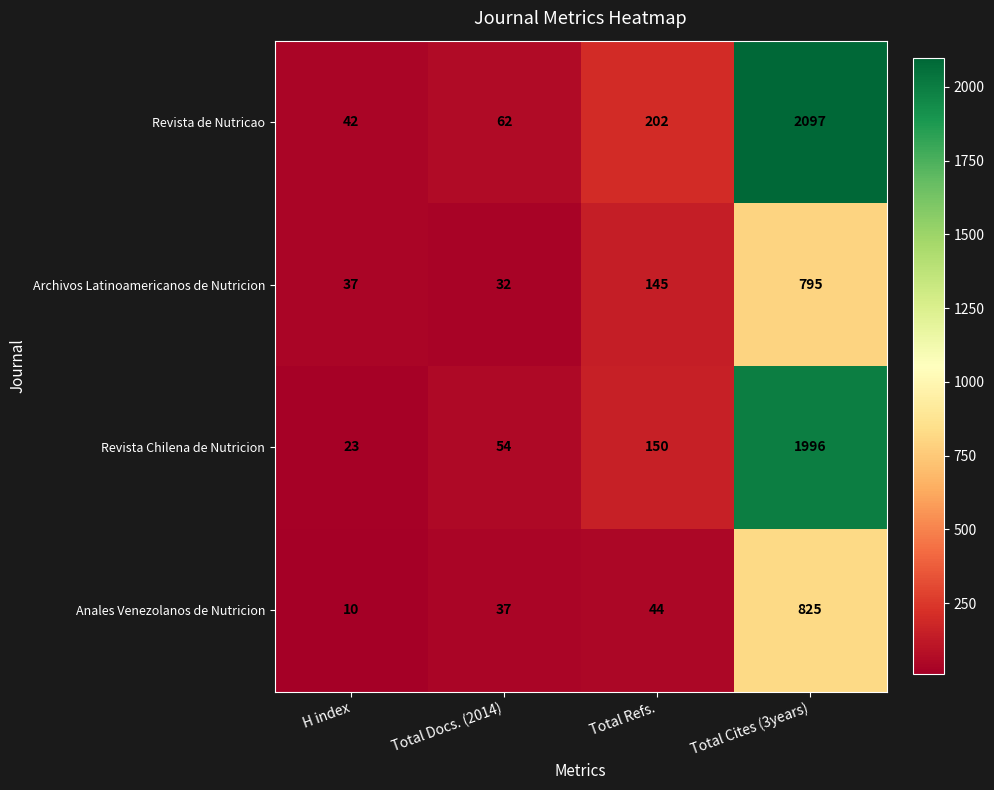

Which series has the widest spread of values?

Revista de Nutricao